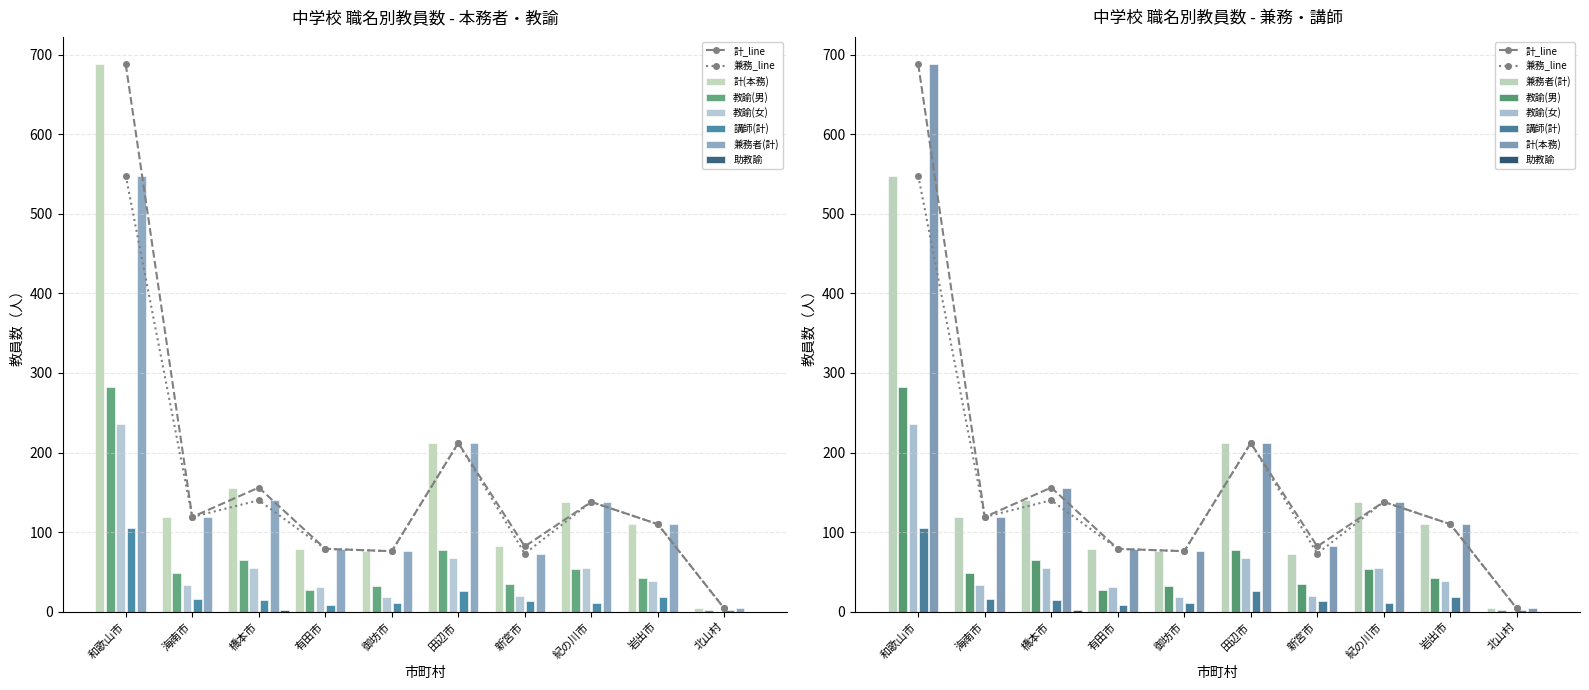

Reading left to right, what are all the values shown in this chart?

計(本務): 688	119	156	79	76	212	82	138	110	4
教諭(男): 282	48	65	27	32	77	35	54	42	2
教諭(女): 236	33	55	31	19	67	20	55	39	0
講師(計): 105	16	15	9	11	26	13	11	18	2
兼務者(計): 548	119	140	79	76	212	73	138	110	4
助教諭: 0	0	2	0	0	0	0	0	0	0